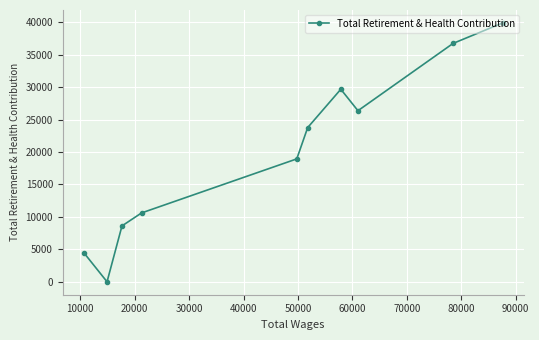

What is the difference between the maximum and second lowest values?

35382